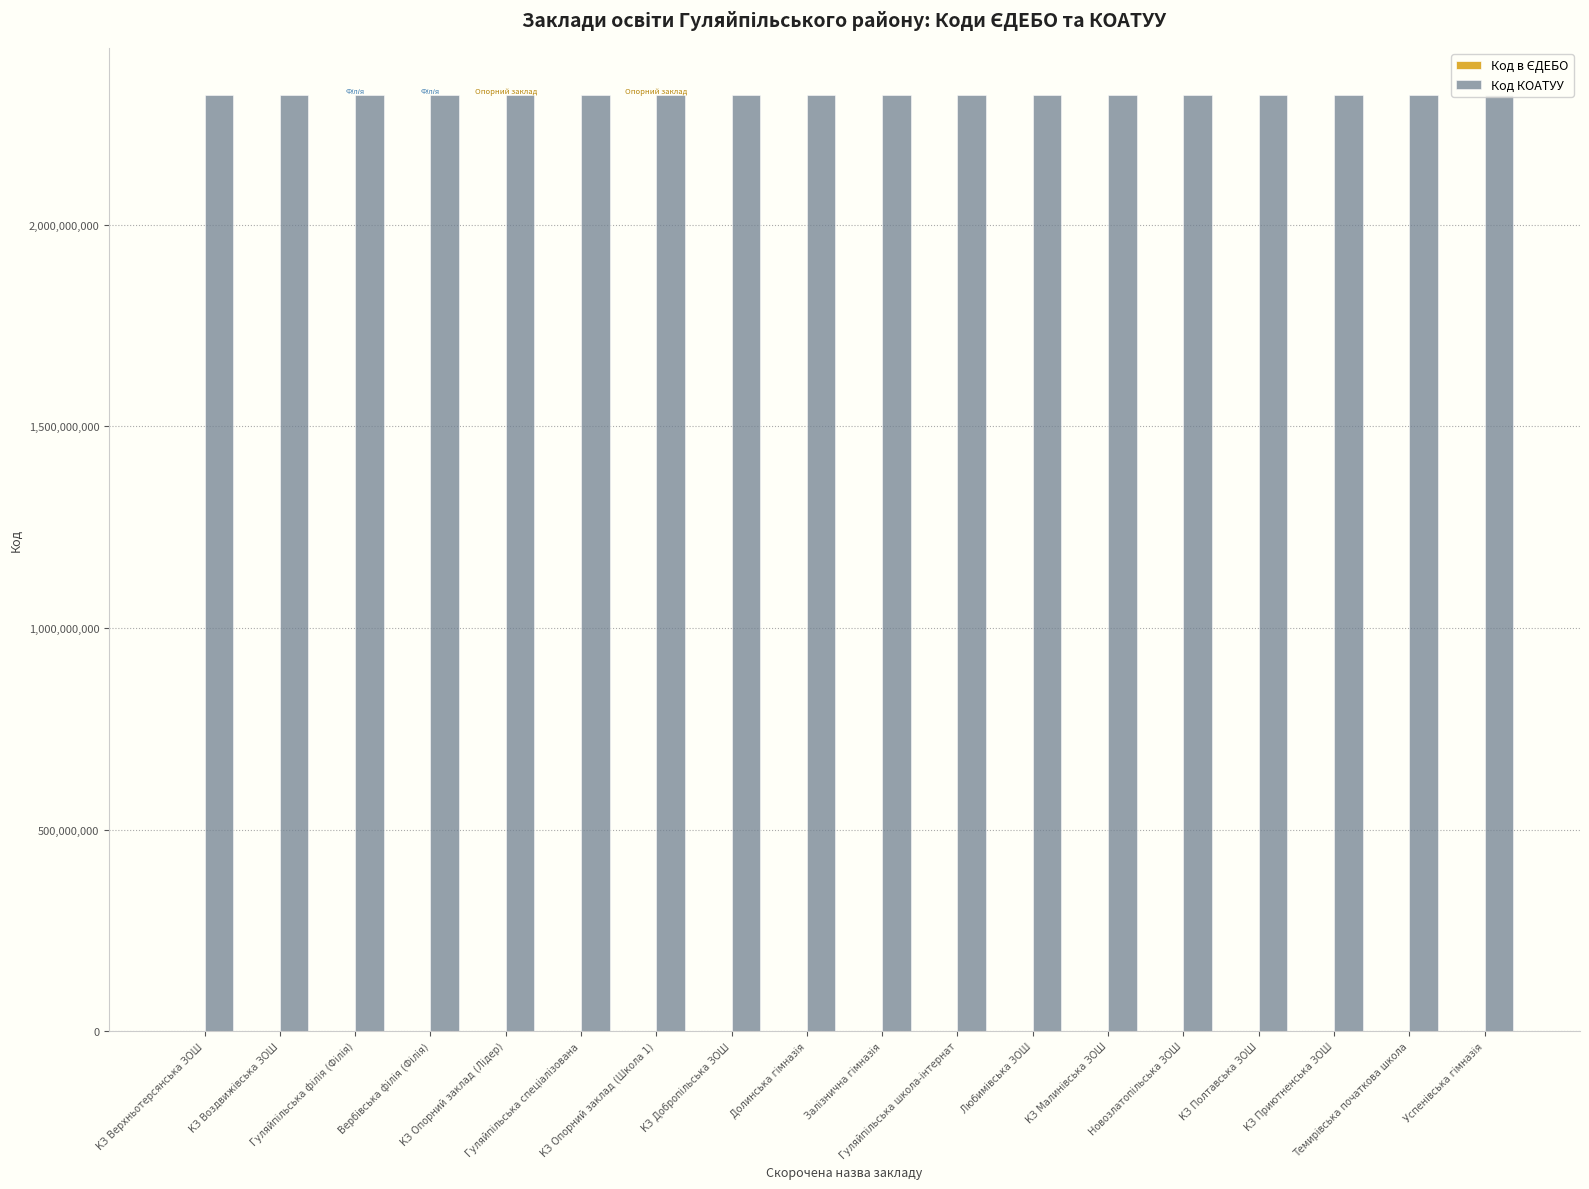

What is the highest value of the Код КОАТУУ series?

2321887501